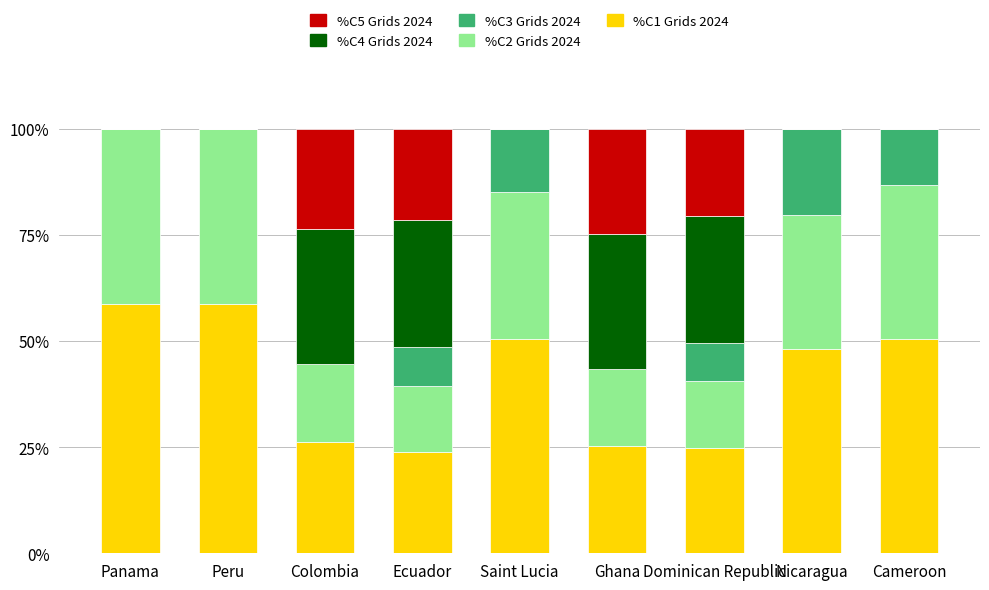

Does the chart contain stacked bars?

Yes